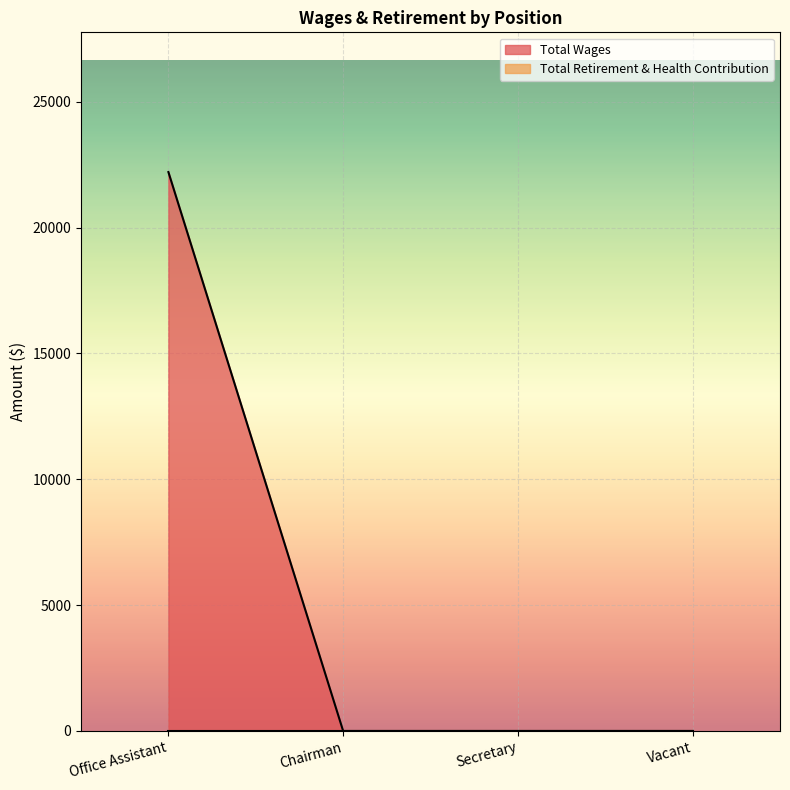

List the labels in order of value, smallest first.

Chairman, Secretary, Vacant, Office Assistant